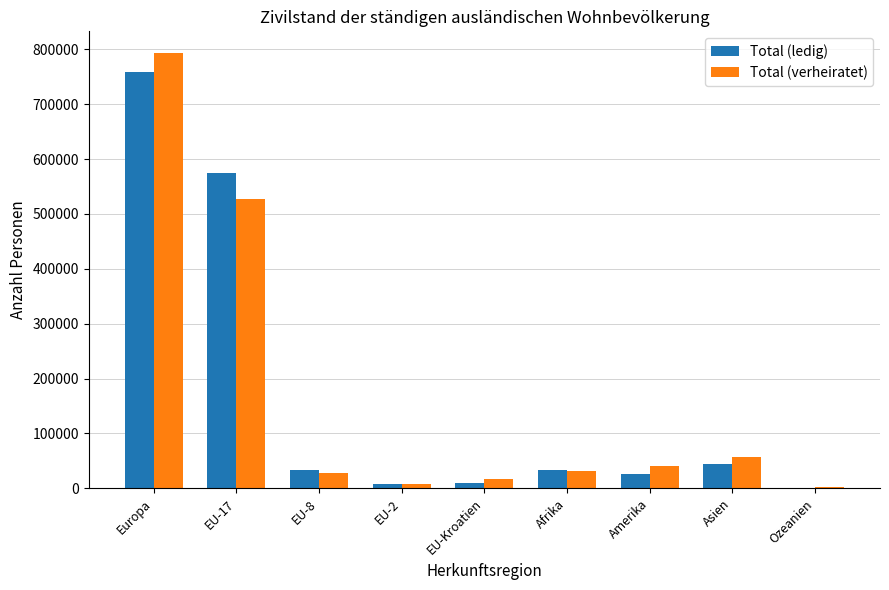

Is the value of Total (verheiratet) at EU-8 greater than the value of Total (ledig) at EU-17?

No